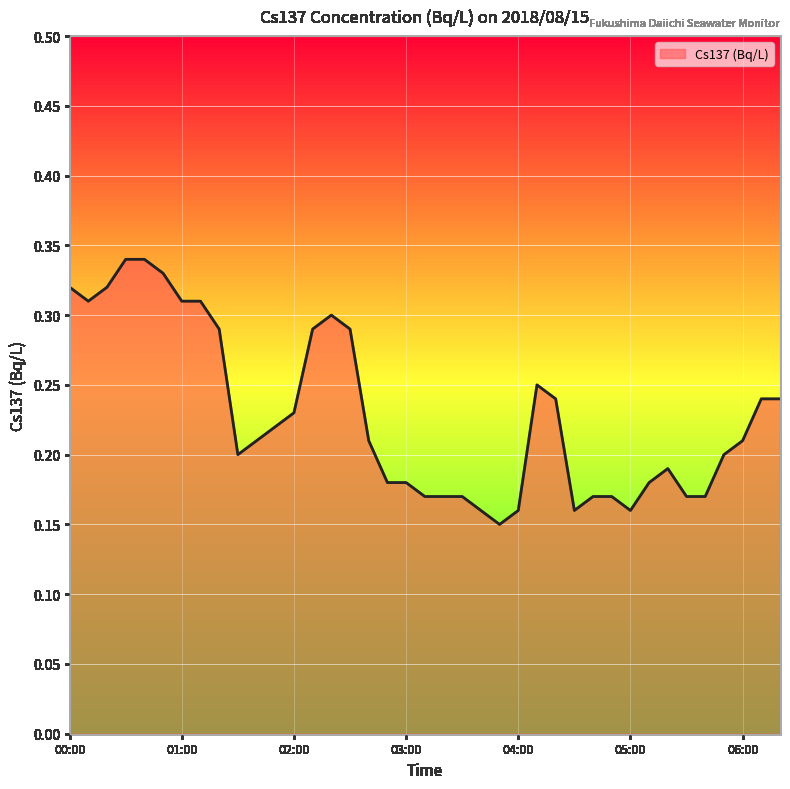

Count the number of categories in the chart.

39